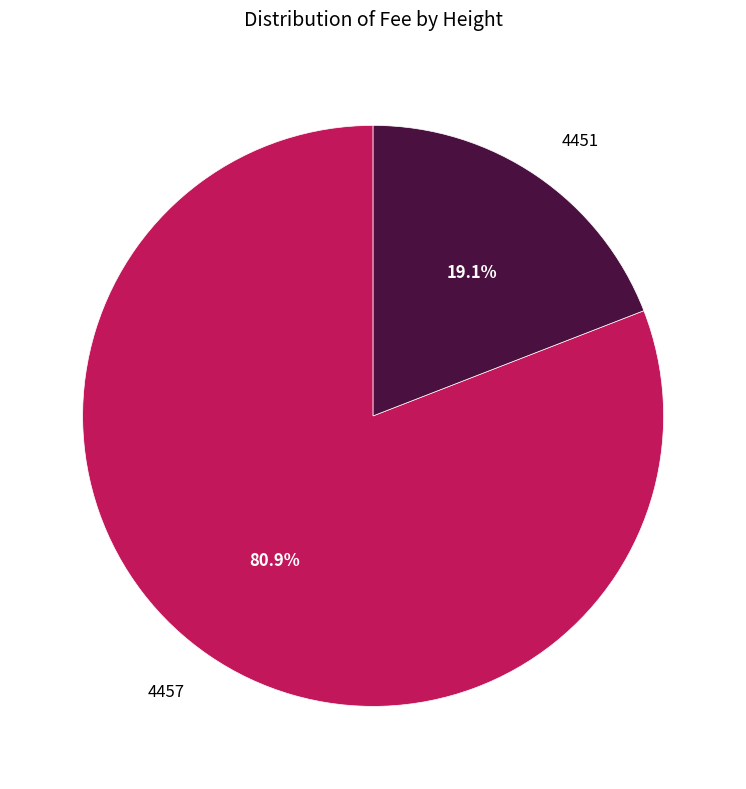

How much of the chart is everything except 4457?

19.1%